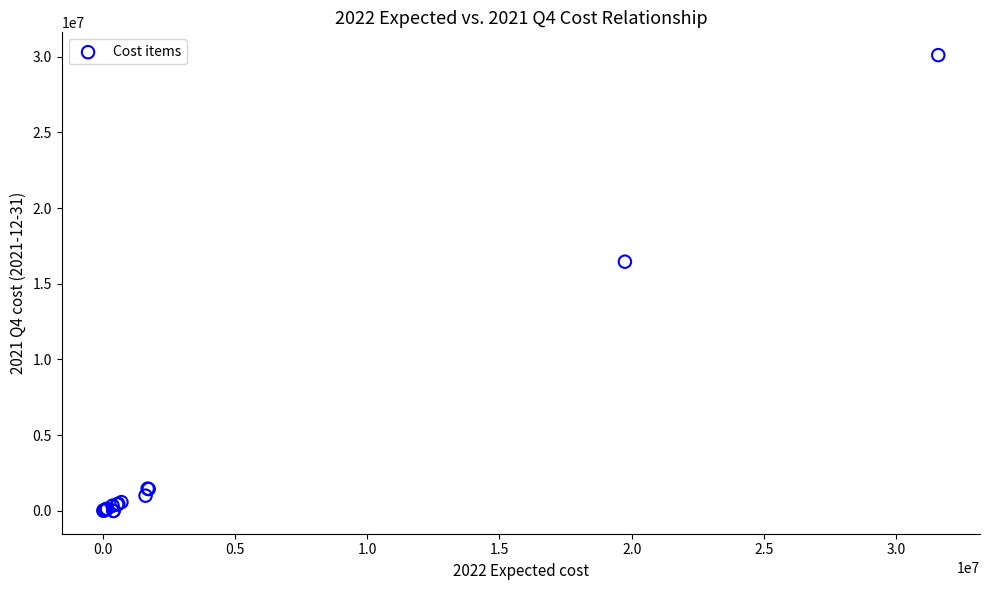

What Y value in the scatter plot is closest to 15046919?

16454773